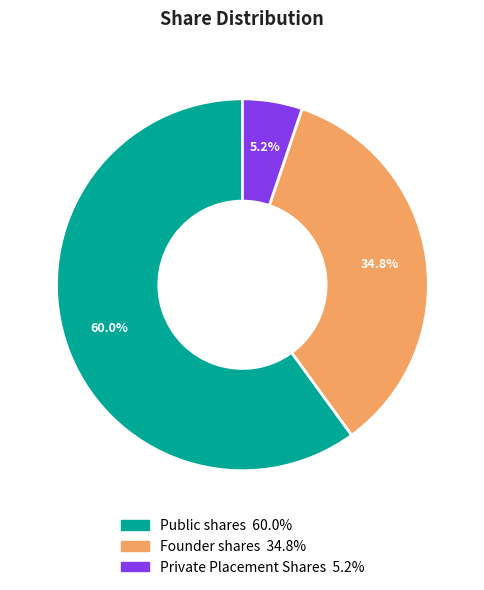

Is there a majority slice in this chart?

Yes